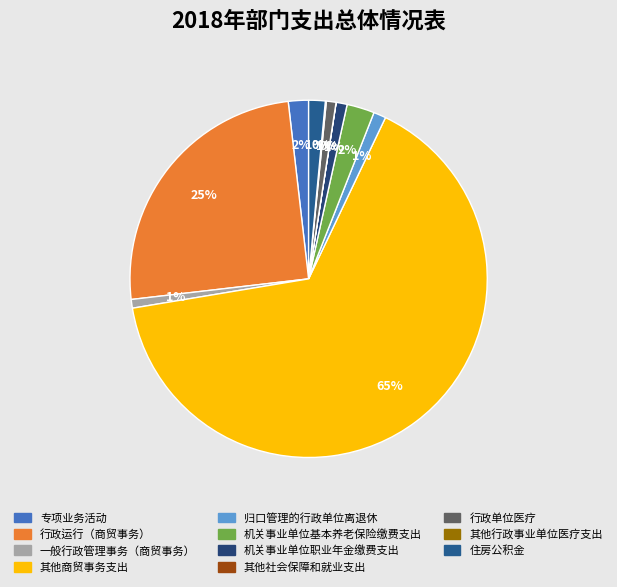

Between 专项业务活动 and 行政单位医疗, which is larger?

专项业务活动